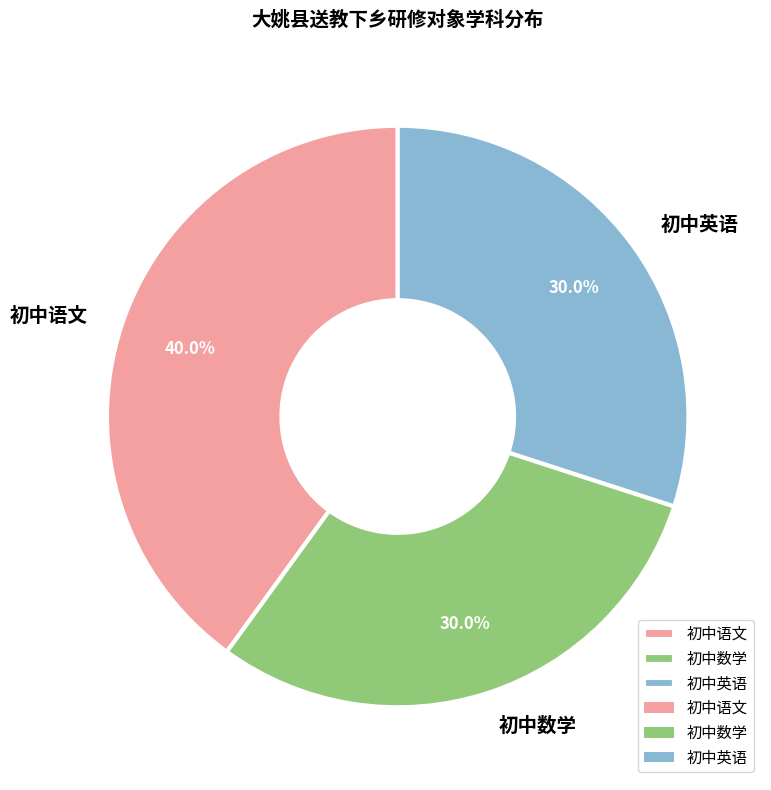

Count the number of slices in the pie.

3